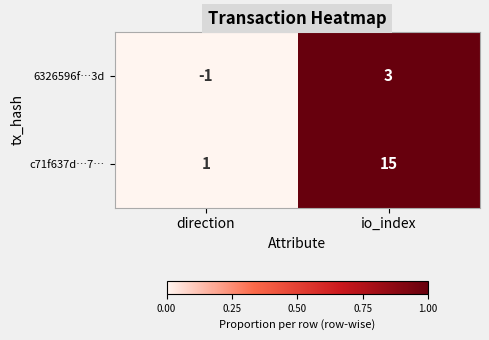

Which category has the lowest value in the 6326596f…3d series?

direction